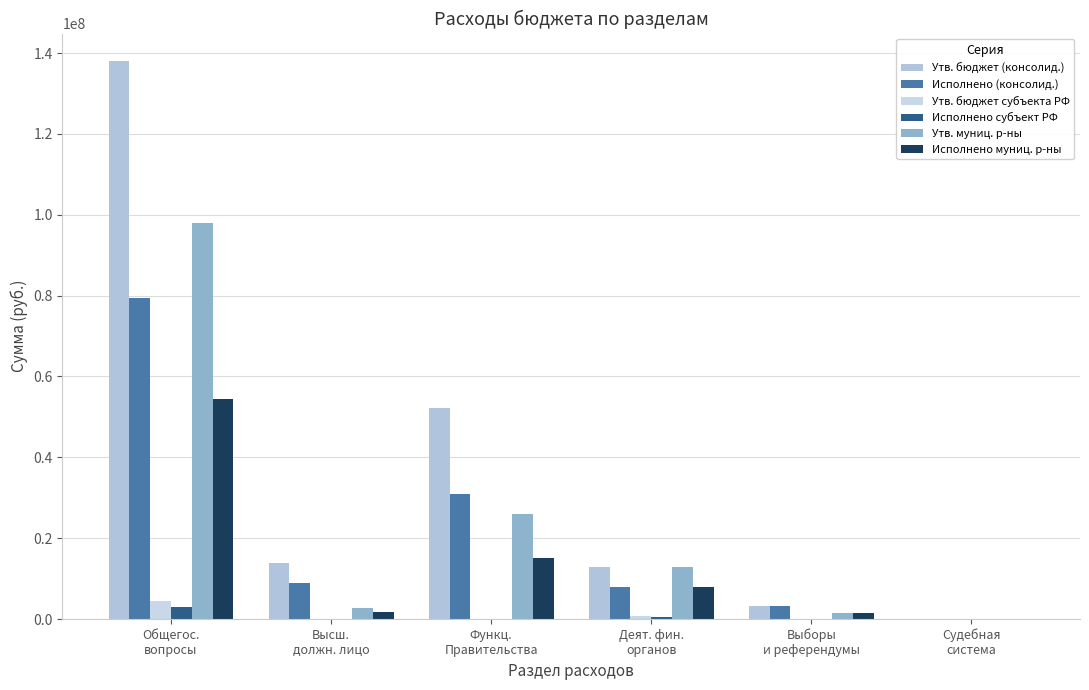

Rank the categories by Утв. муниц. р-ны value from highest to lowest.

Общегос.
вопросы, Функц.
Правительства, Деят. фин.
органов, Высш.
должн. лицо, Выборы
и референдумы, Судебная
система